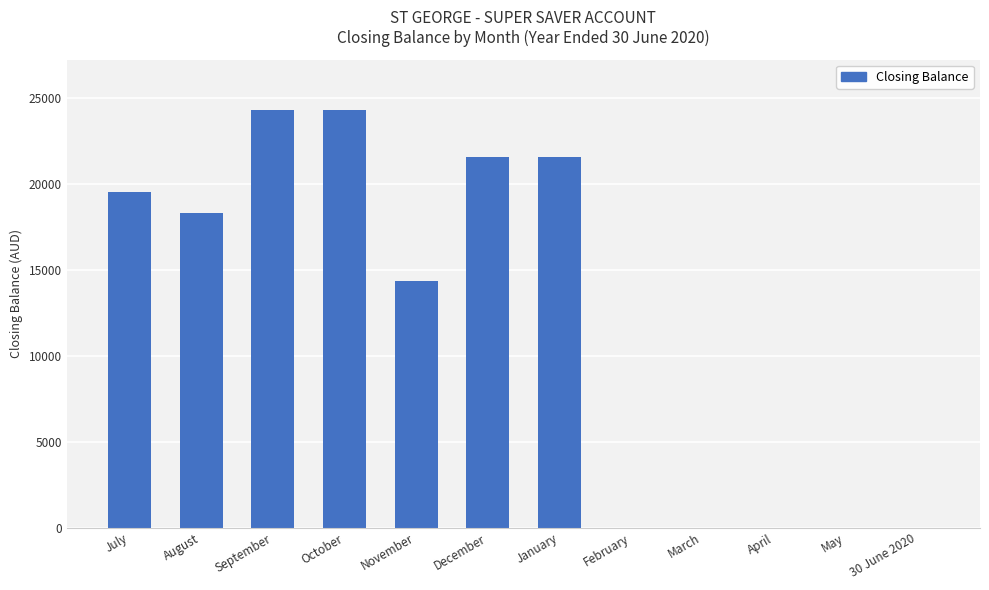

What is the sum of the values at October and January?

45866.9